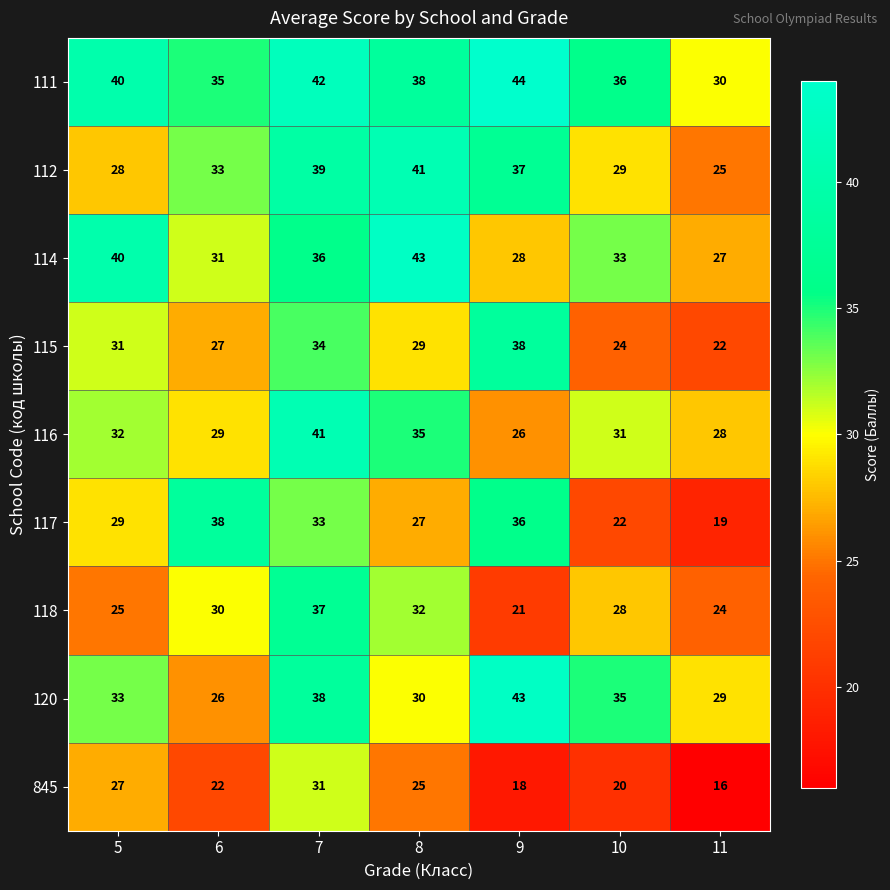

The value of 114 at 6 is 51. True or false?

False